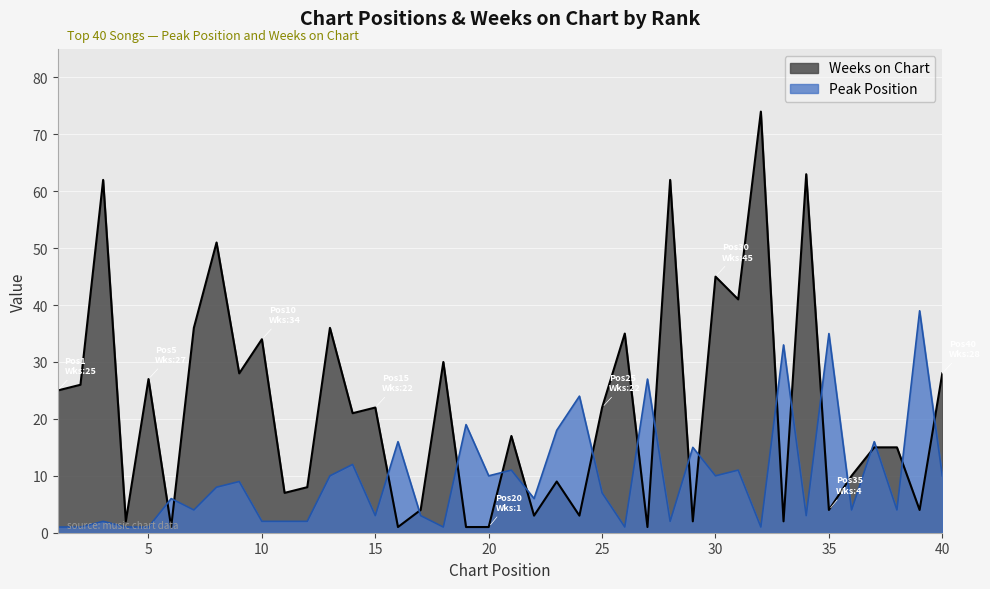

Where is Weeks on Chart nearest to the value 37?

7